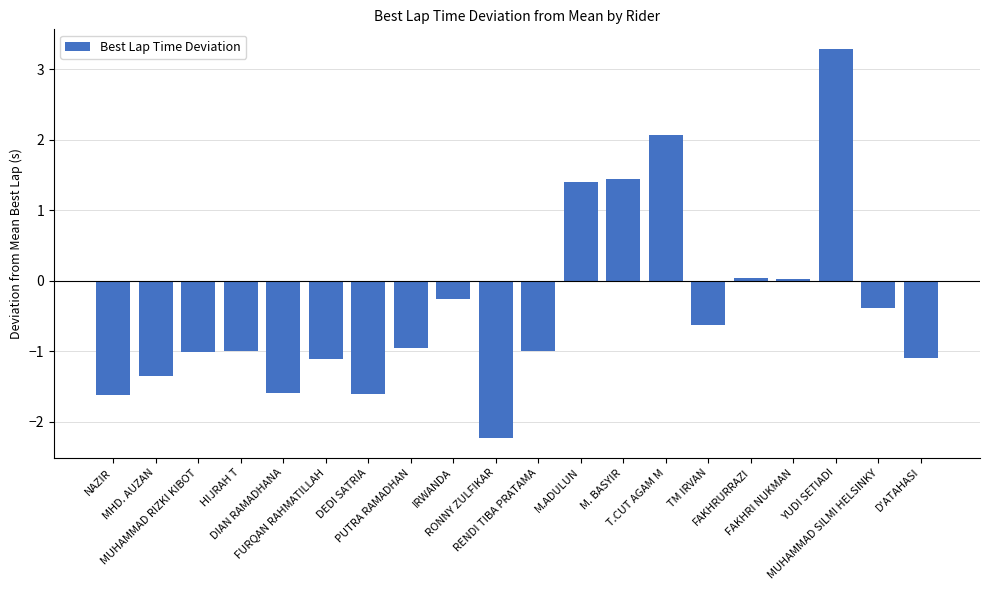

Which label corresponds to the largest value in the chart?

YUDI SETIADI